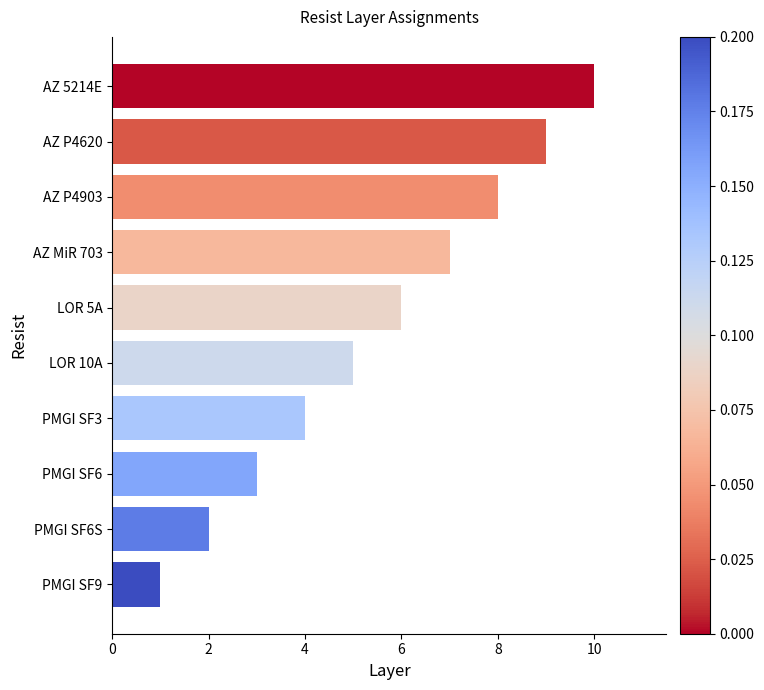

What is the greatest value displayed?

10